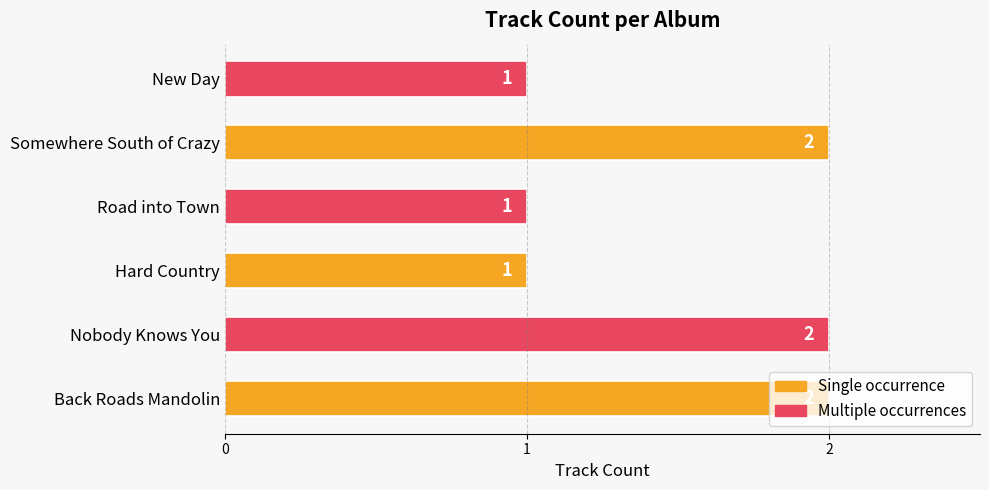

What is the maximum value shown in the chart?

2